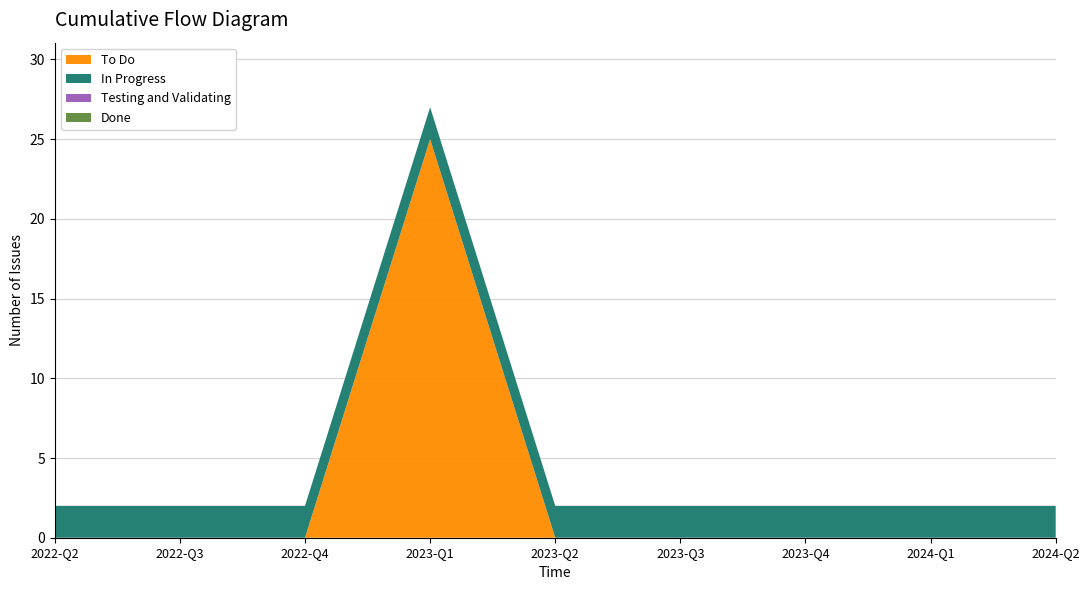

Reading left to right, list all the values displayed in this chart.

To Do: 0	0	0	25	0	0	0	0	0
In Progress: 2	2	2	2	2	2	2	2	2
Testing and Validating: 0	0	0	0	0	0	0	0	0
Done: 0	0	0	0	0	0	0	0	0